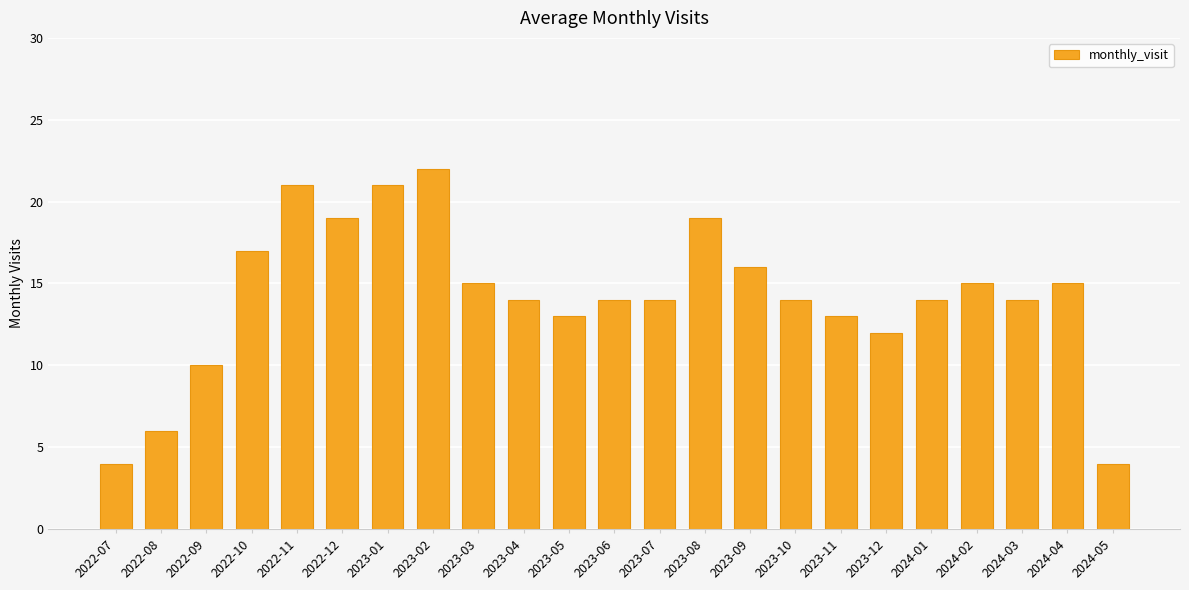

What is the difference between the maximum and second lowest values?

18